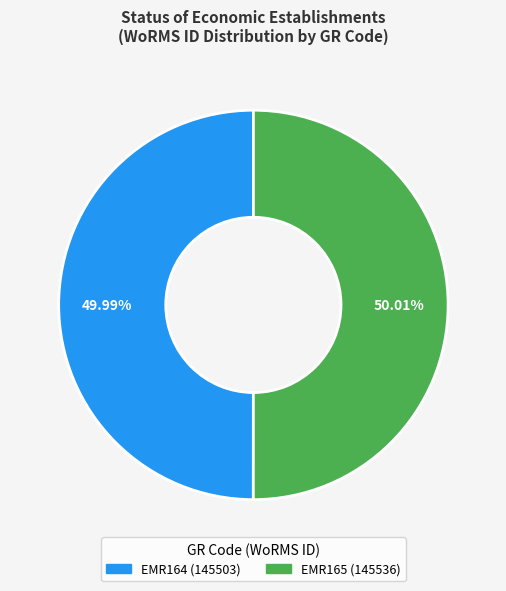

To the nearest percent, what percentage of the pie is EMR165?

50%